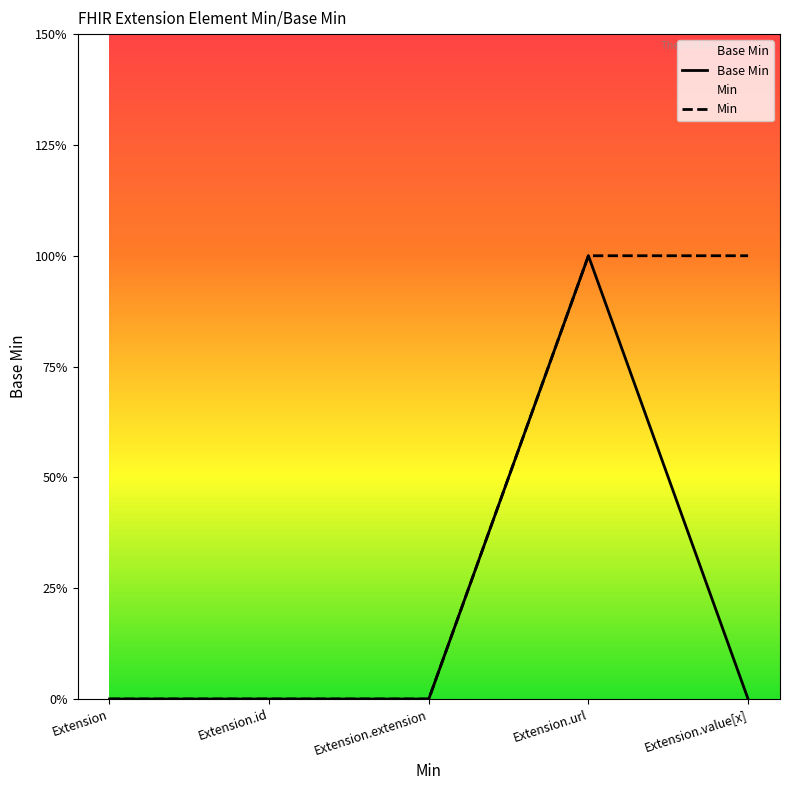

Reading right to left, what are all the values shown in this chart?

Base Min: 0	1	0	0	0
Min: 1	1	0	0	0